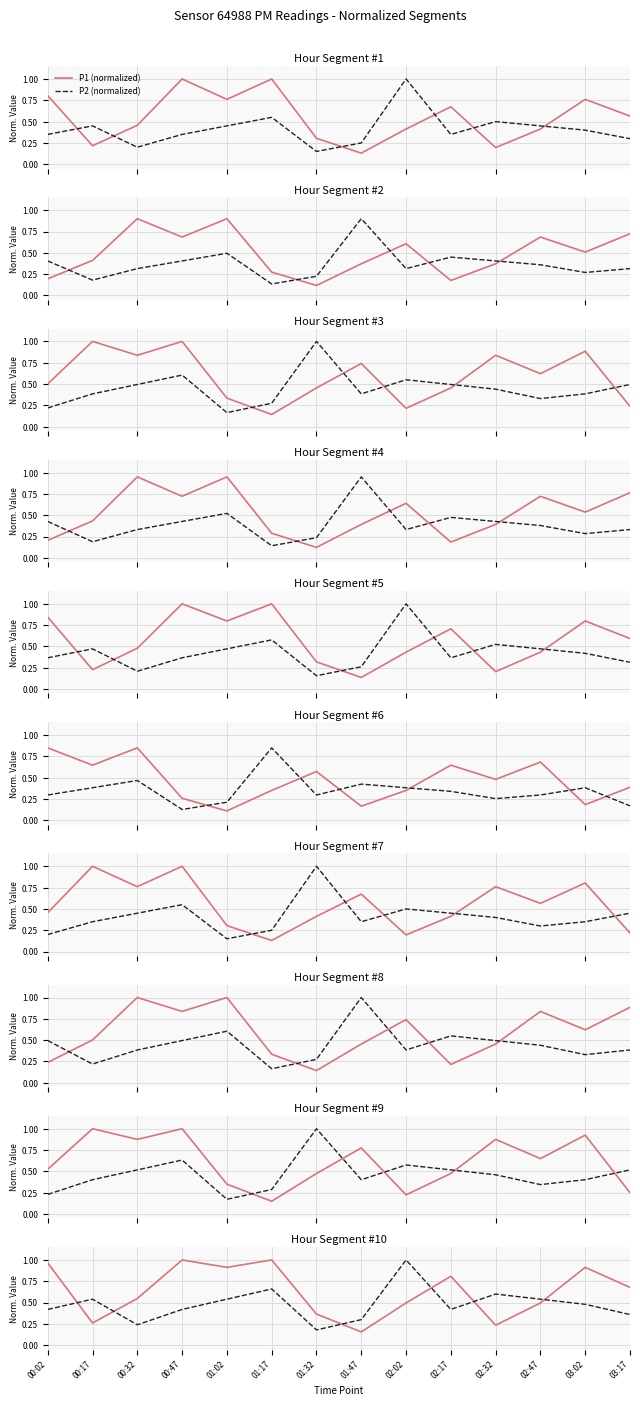

Is this an area chart (filled region under the line)?

No